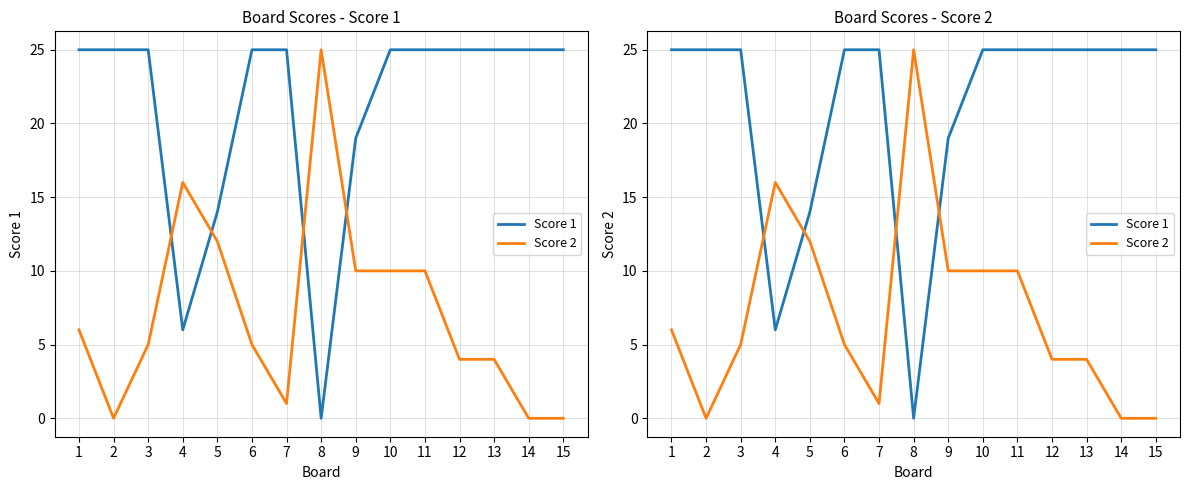

What are all the series names shown in the legend?

Score 1, Score 2